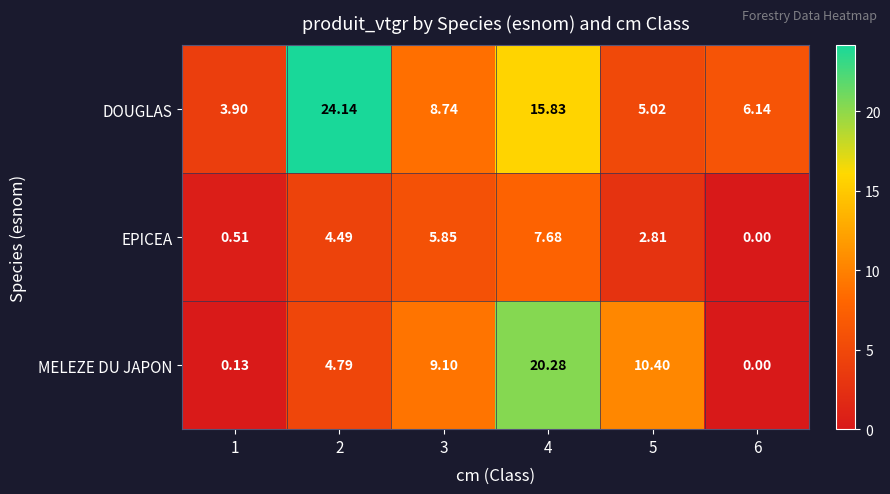

Is the value of EPICEA at 2 greater than the value of MELEZE DU JAPON at 2?

No